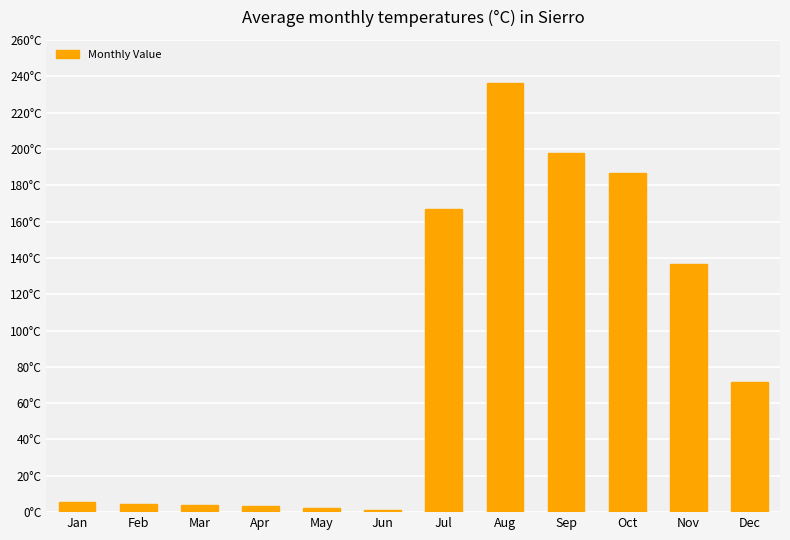

Are the bars horizontal?

No